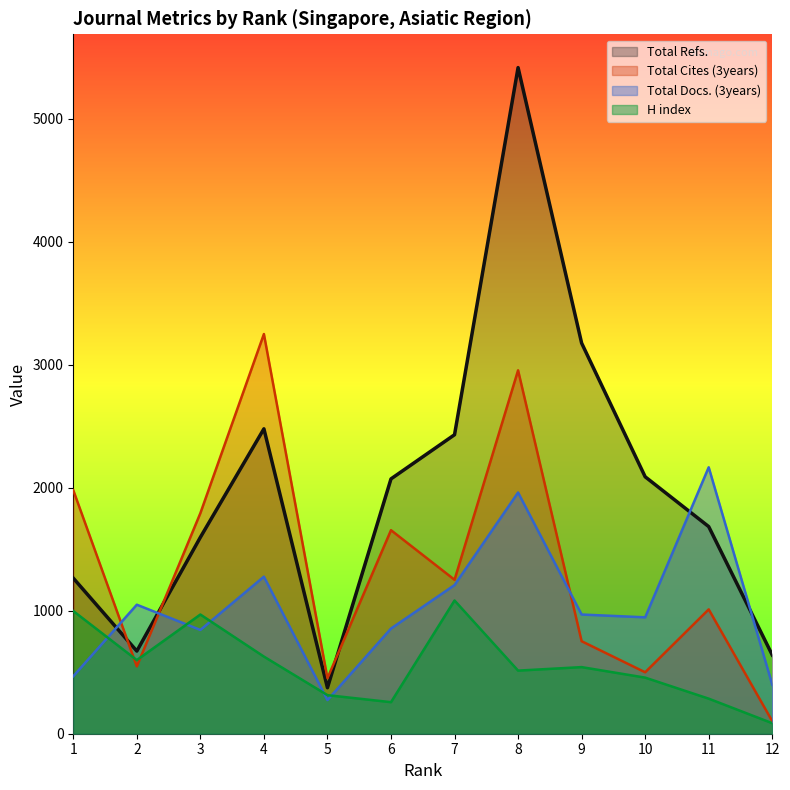

Between 3 and 10, which series saw the biggest shift?

Total Cites (3years)